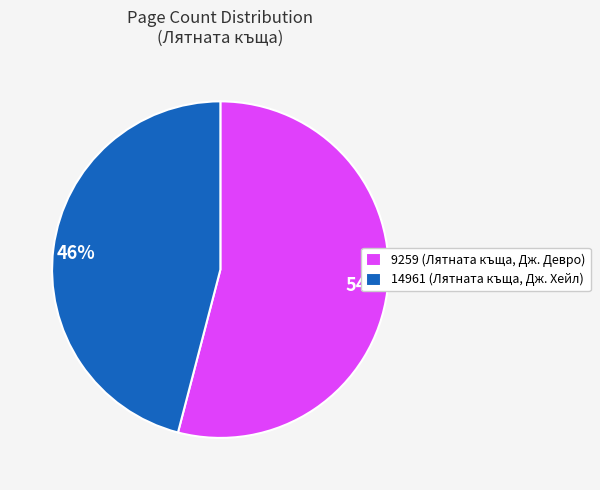

Which slice is the largest?

9259